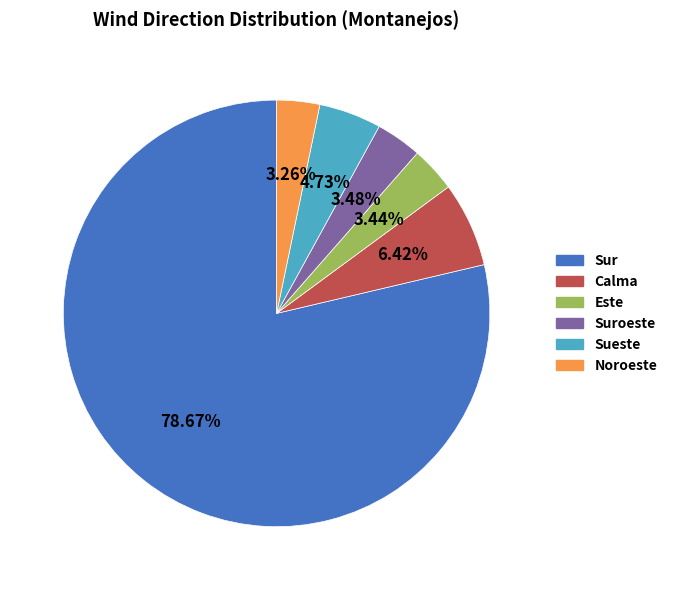

Is there a majority slice in this chart?

Yes